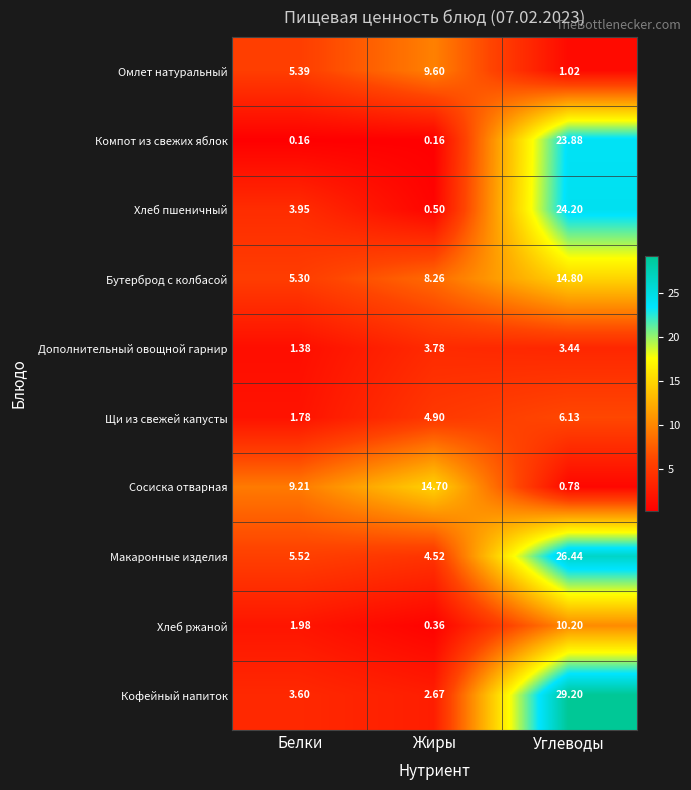

What is the maximum value shown in the chart?

29.2